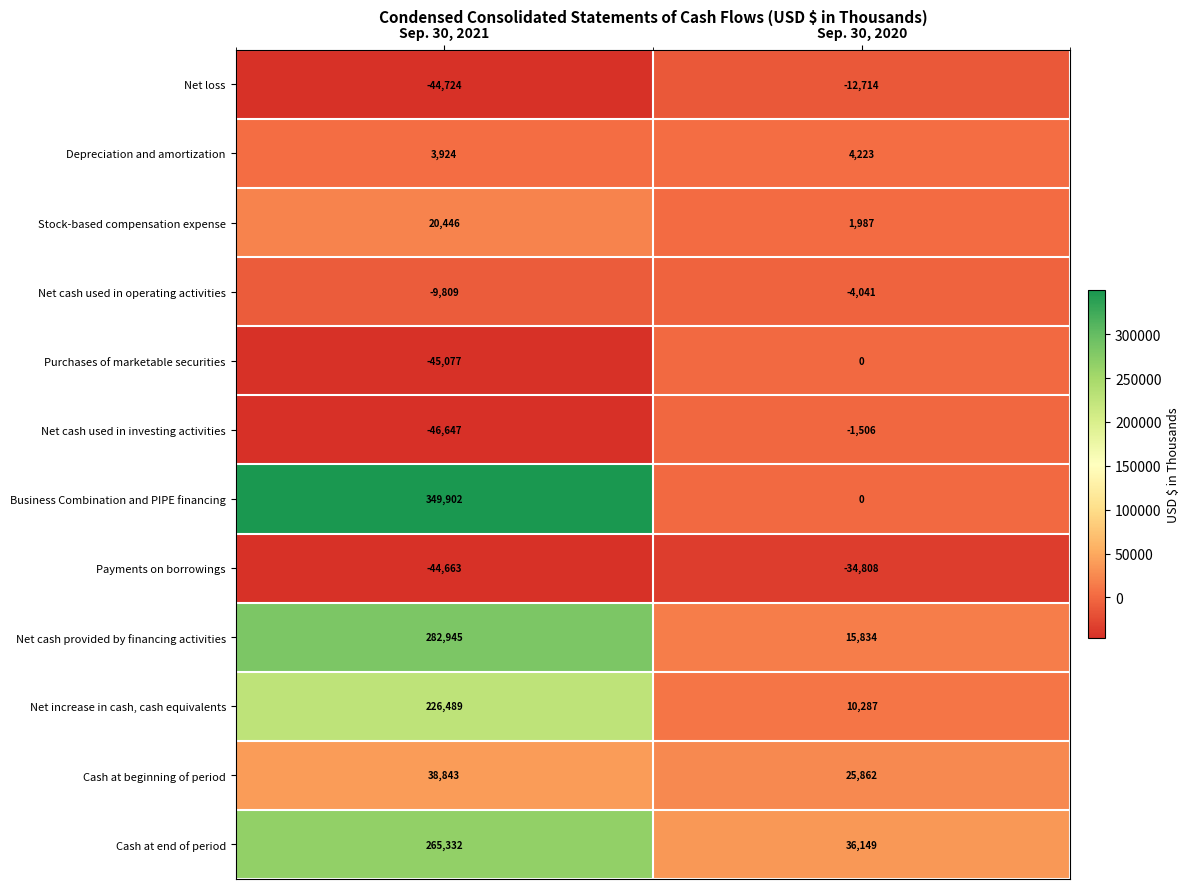

Is the value of Net cash used in operating activities at Sep. 30, 2021 greater than the value of Depreciation and amortization at Sep. 30, 2021?

No